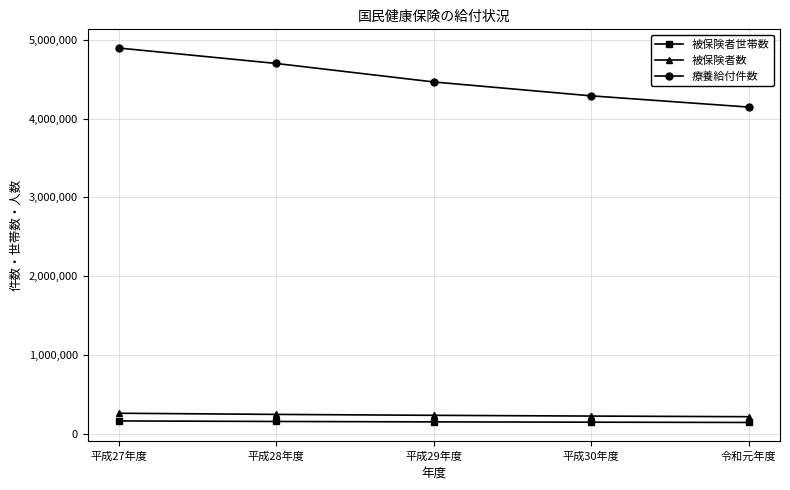

How many lines are shown in the chart?

3